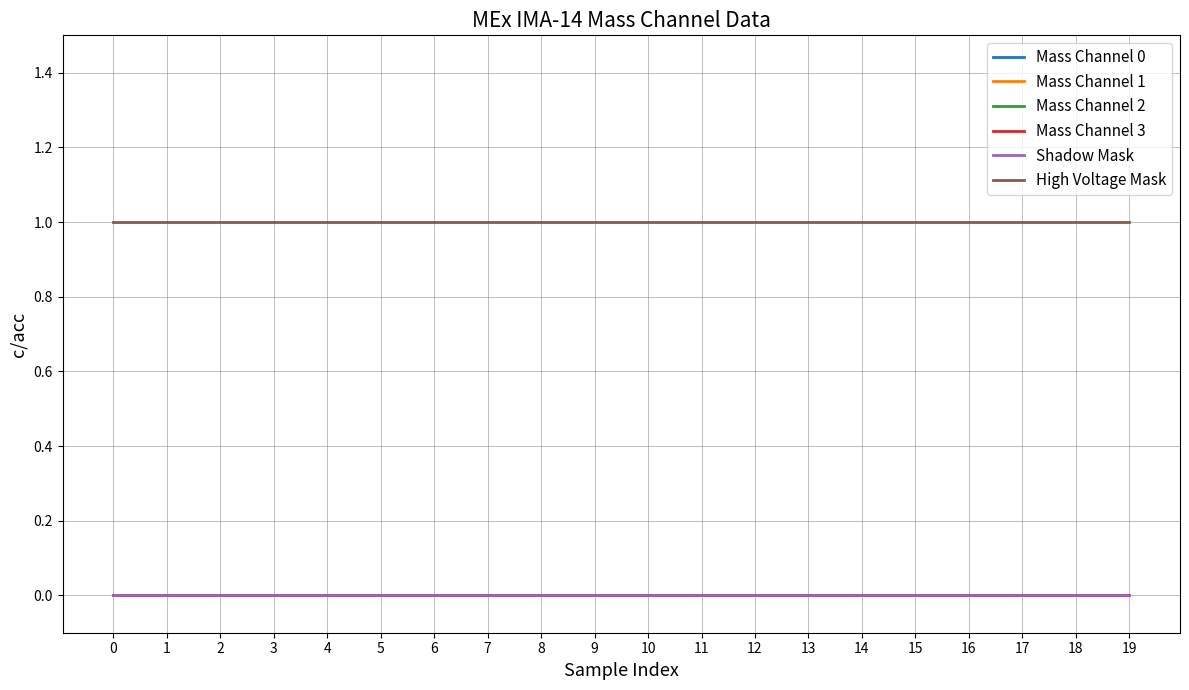

How many lines are shown in the chart?

6